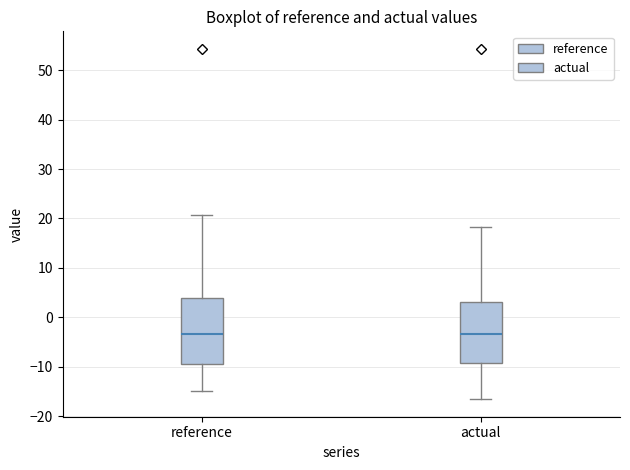

Reading left to right, transcribe this box plot: for each box, give where its median line is, the range the box spans, and where its two whiskers end, as read against the y-axis. The values are not printed on the chart, so give them approximately, as read against the axis.

reference: median -3, box -9 to 4, whiskers -15 to 21
actual: median -3, box -9 to 3, whiskers -17 to 18